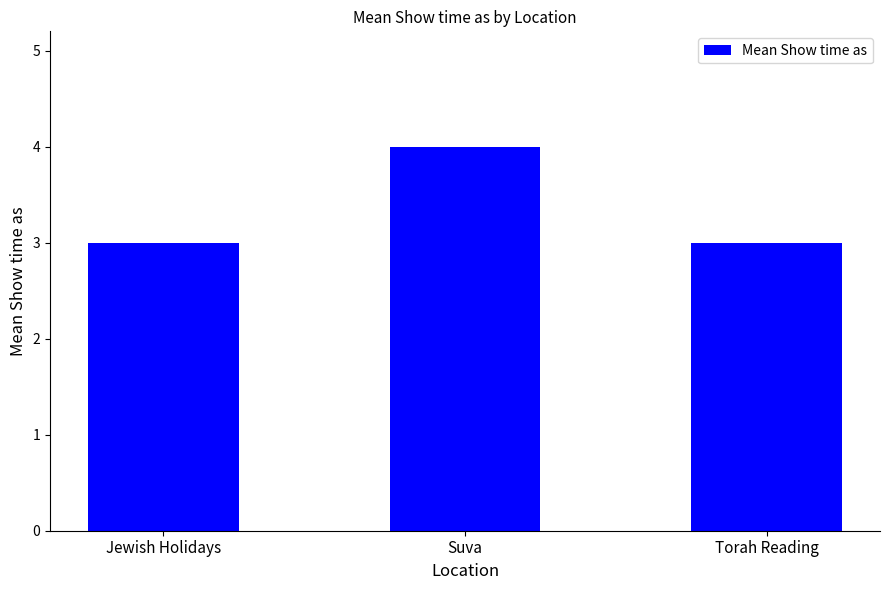

What is the ratio of the value at Suva to the value at Torah Reading?

1.3